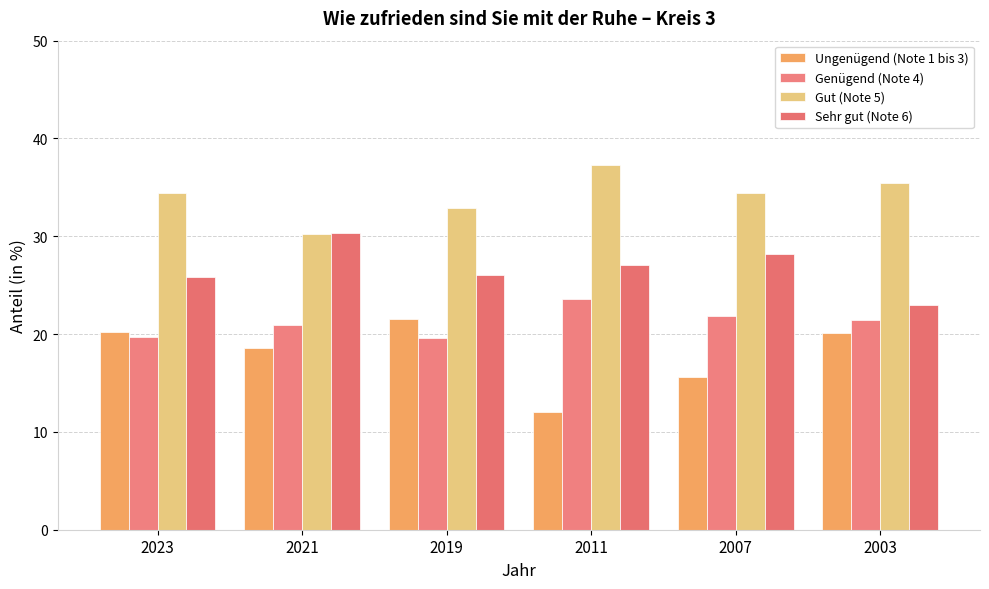

Between 2023 and 2021, which series saw the biggest shift?

Sehr gut (Note 6)